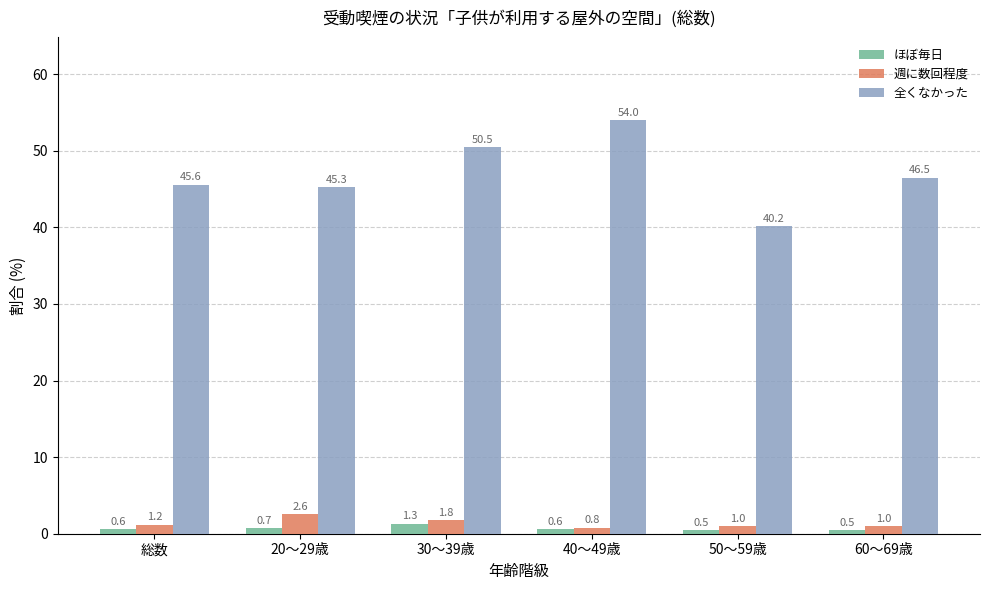

What are all the series names shown in the legend?

ほぼ毎日, 週に数回程度, 全くなかった